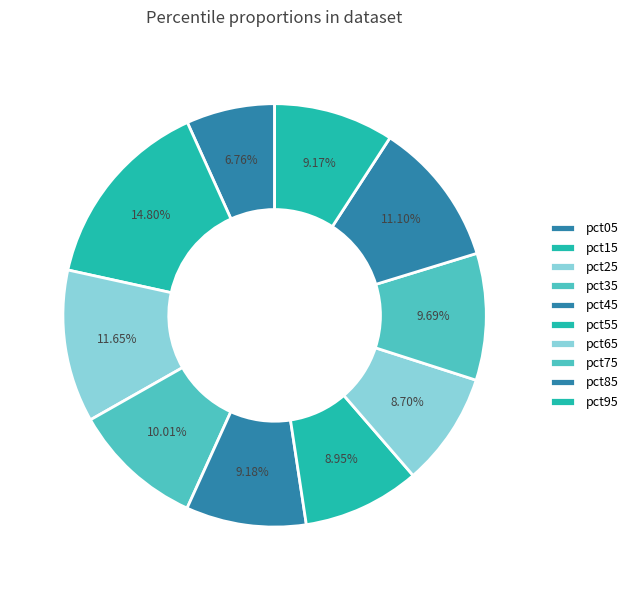

Combined, do pct95 and pct85 account for over 50%?

No